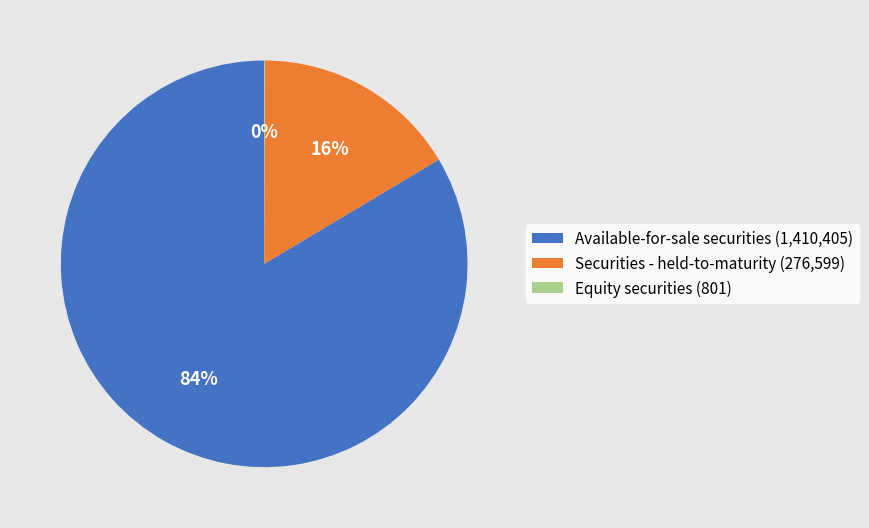

To the nearest percent, what is the average slice percentage?

33%